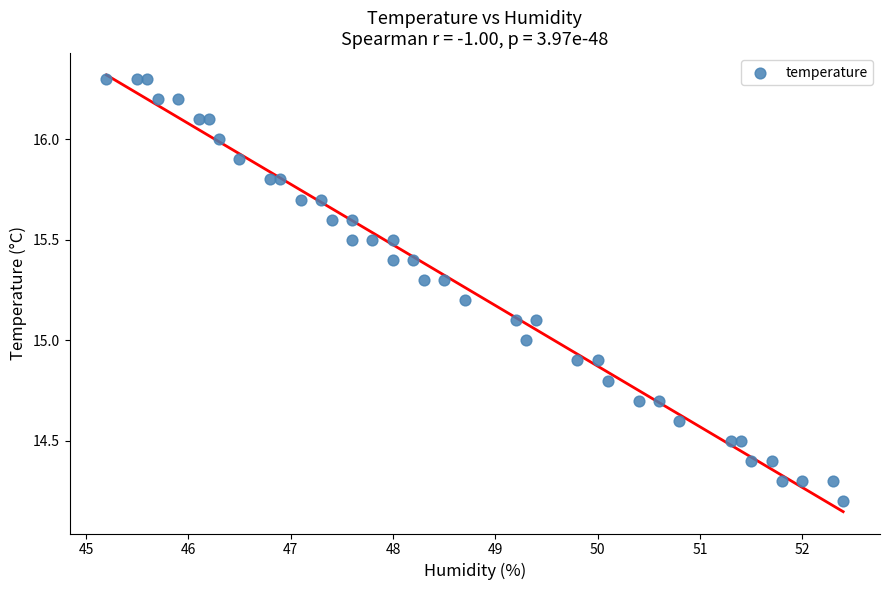

What is the range of Y values (max minus min)?

2.1